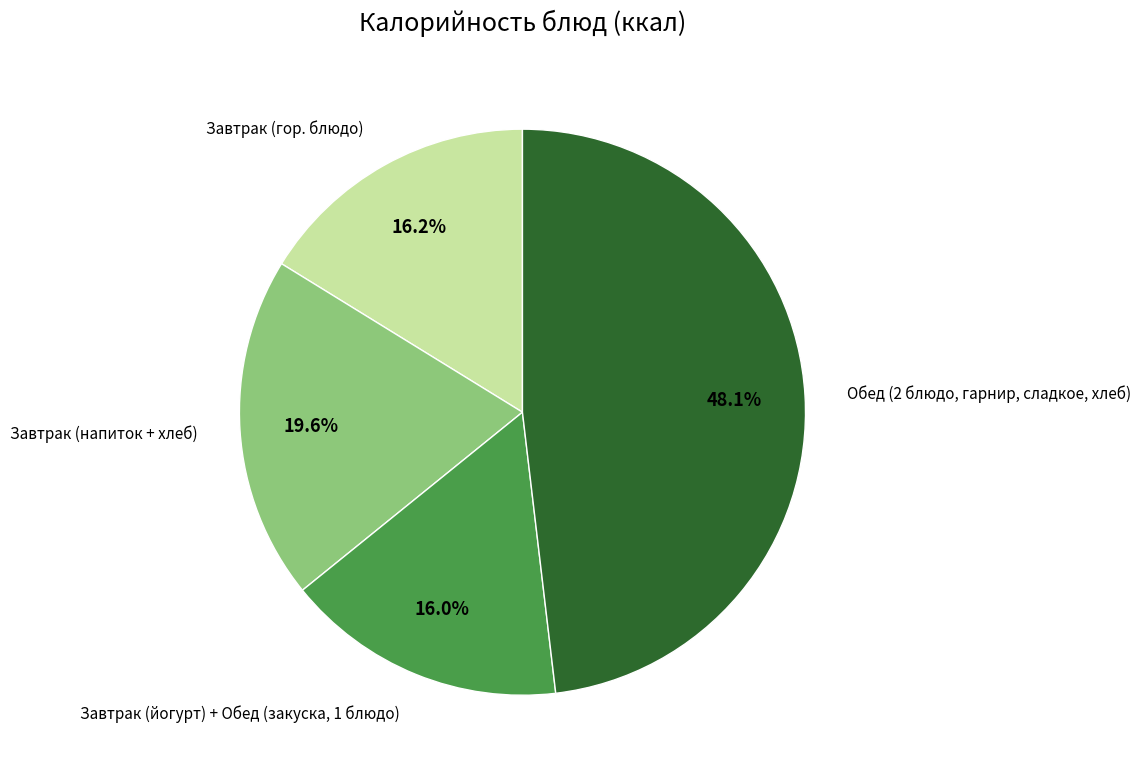

Count the number of slices in the pie.

4